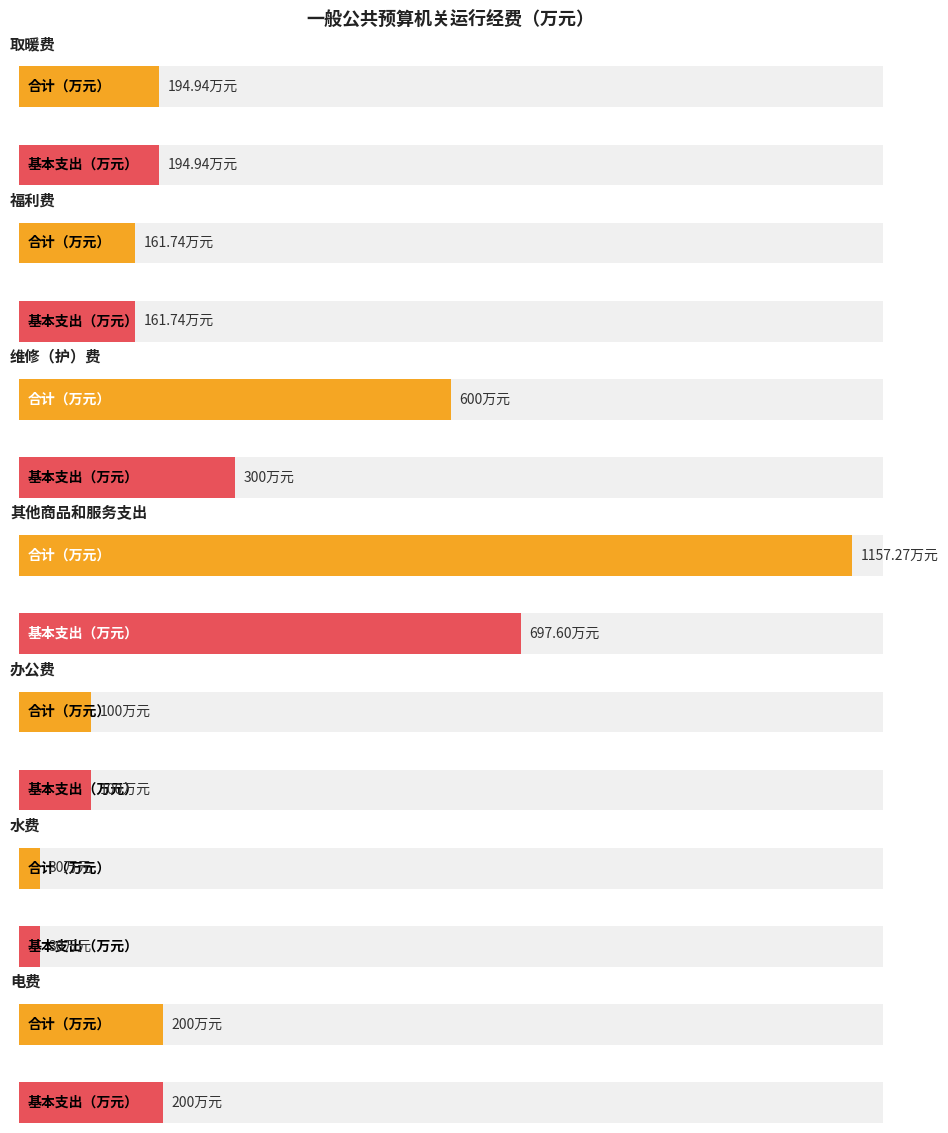

Which label corresponds to the smallest value in the chart?

水费